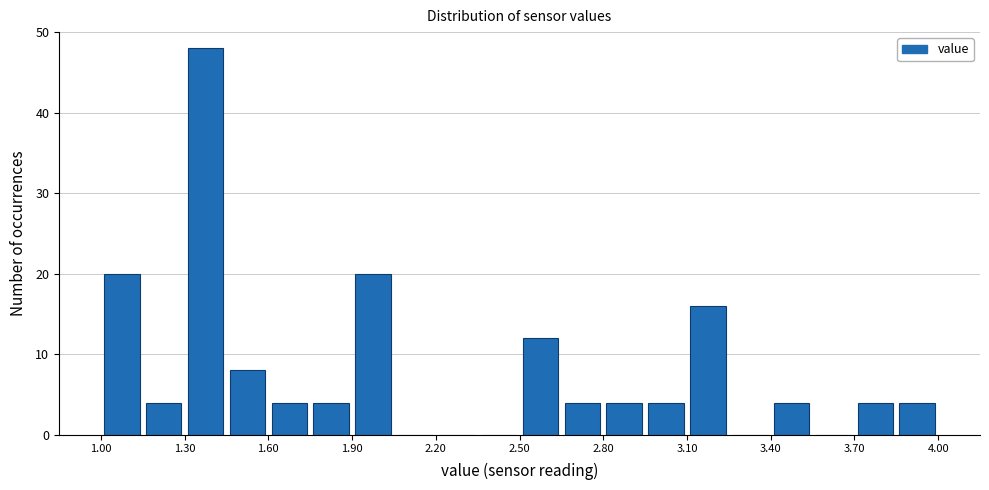

Around what value on the x-axis is the tallest bar? Give the approximate position of its centre, as read against the axis.

1.40